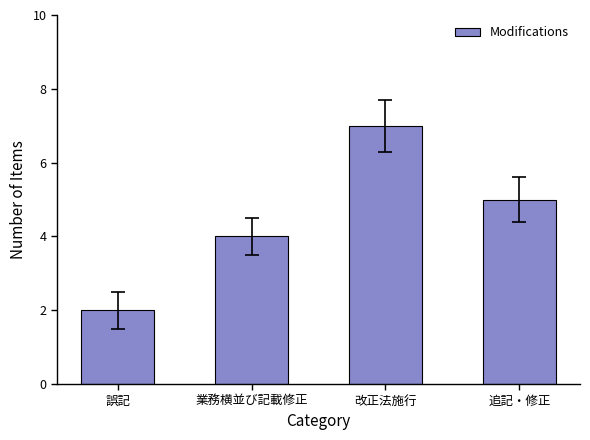

How many bars are there in total?

4